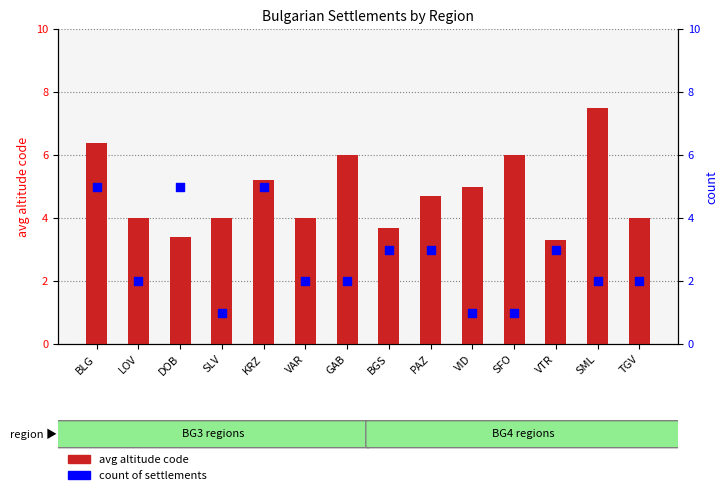

Which series has the largest total across all categories?

avg altitude code